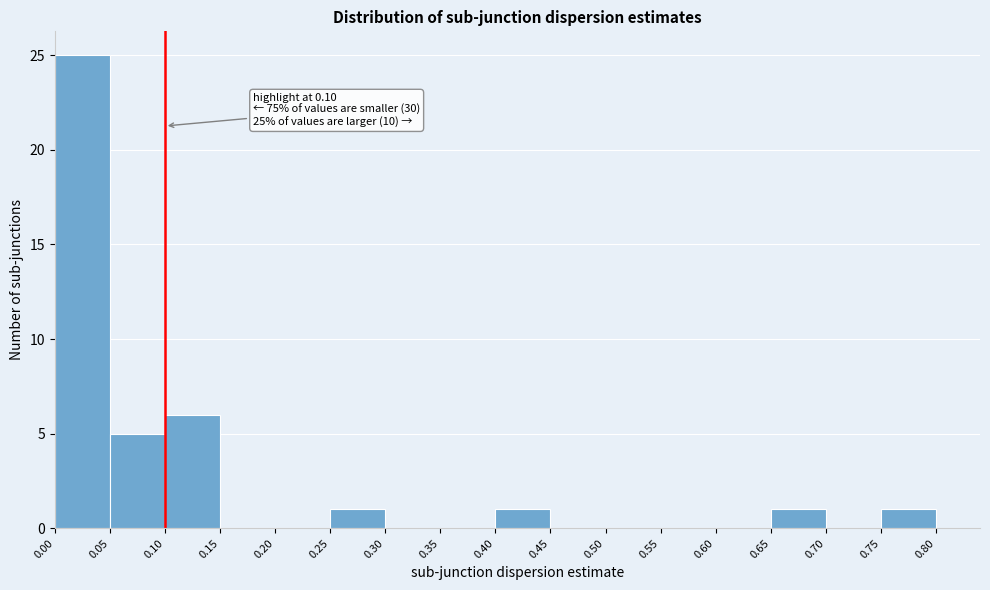

Which range on the x-axis has the tallest bar?

0.00 to 0.05